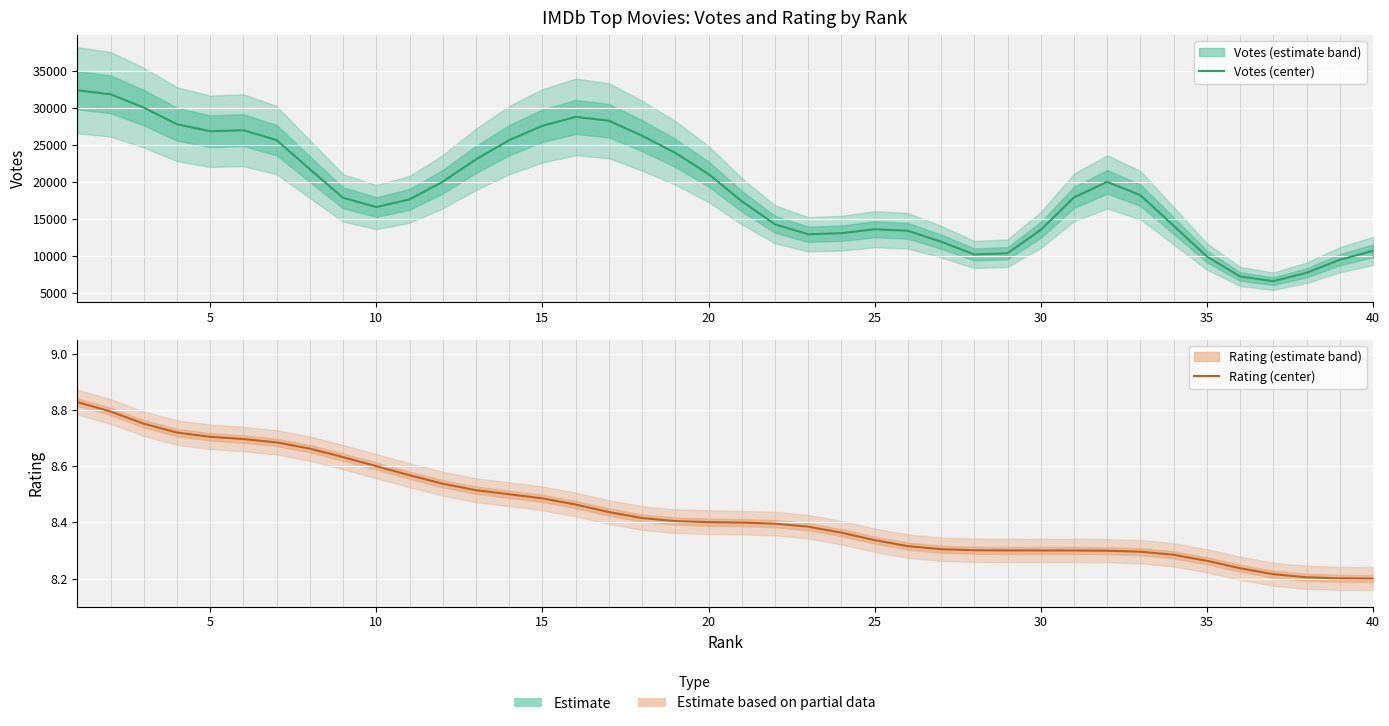

The value of Rating (center) at 22 is 1.9. True or false?

False